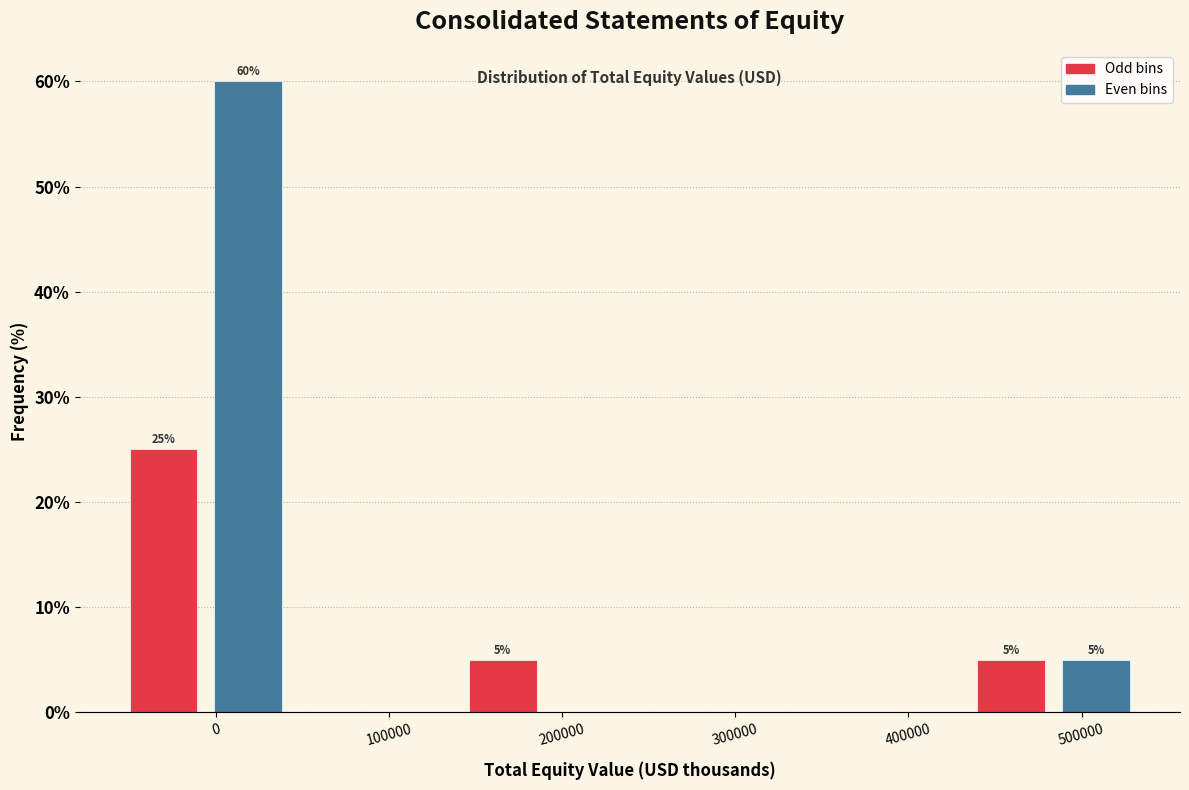

Over which range of the x-axis is the bar tallest?

-10000 to 40000